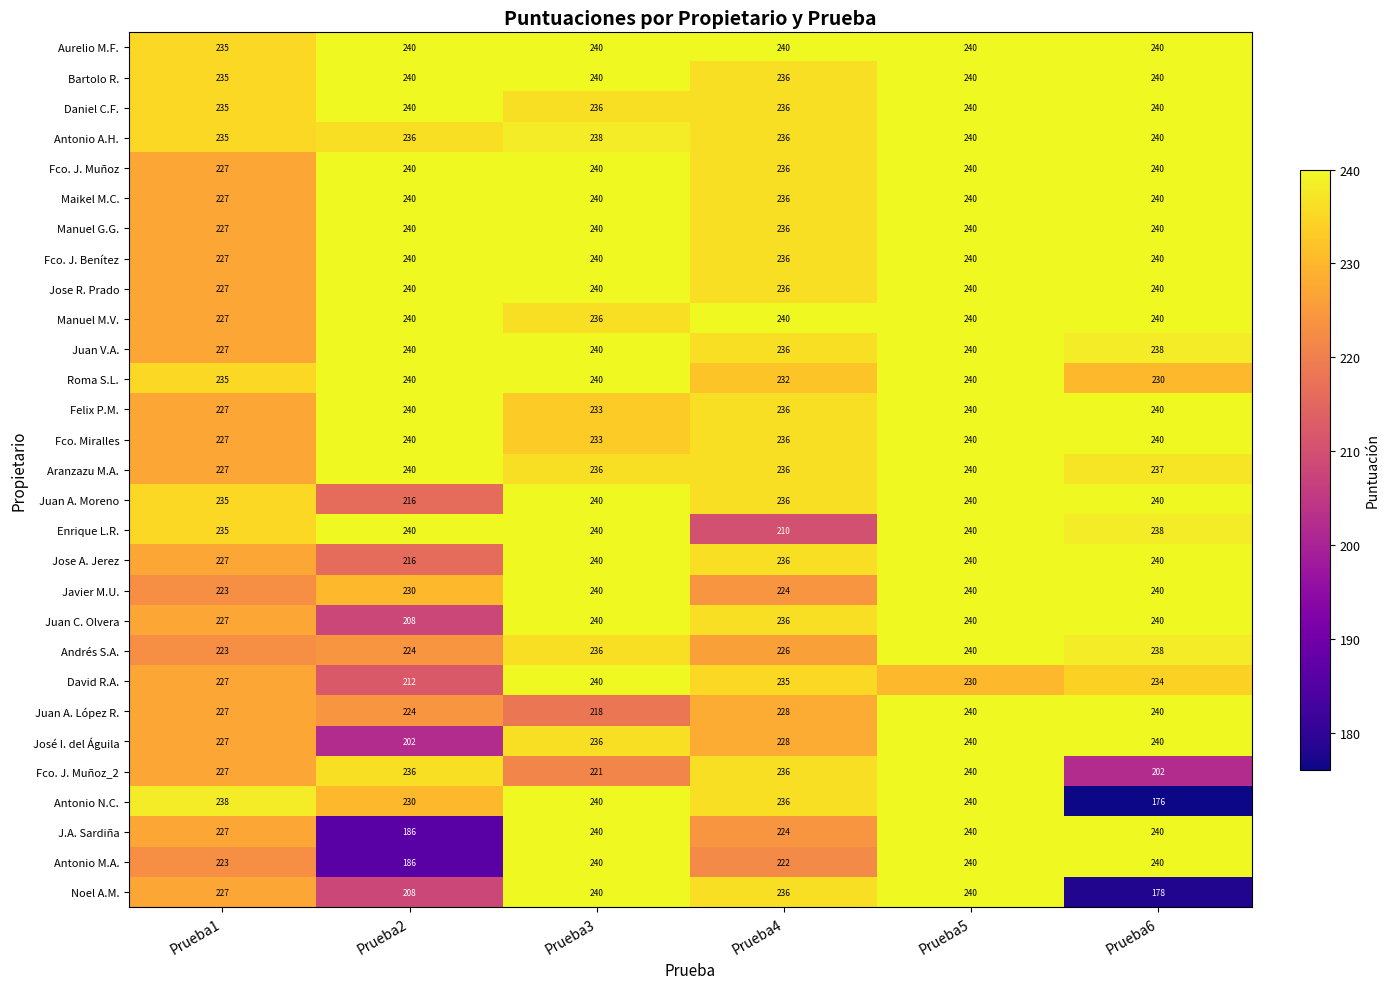

Is it true that Juan C. Olvera equals 208 at Prueba2?

True